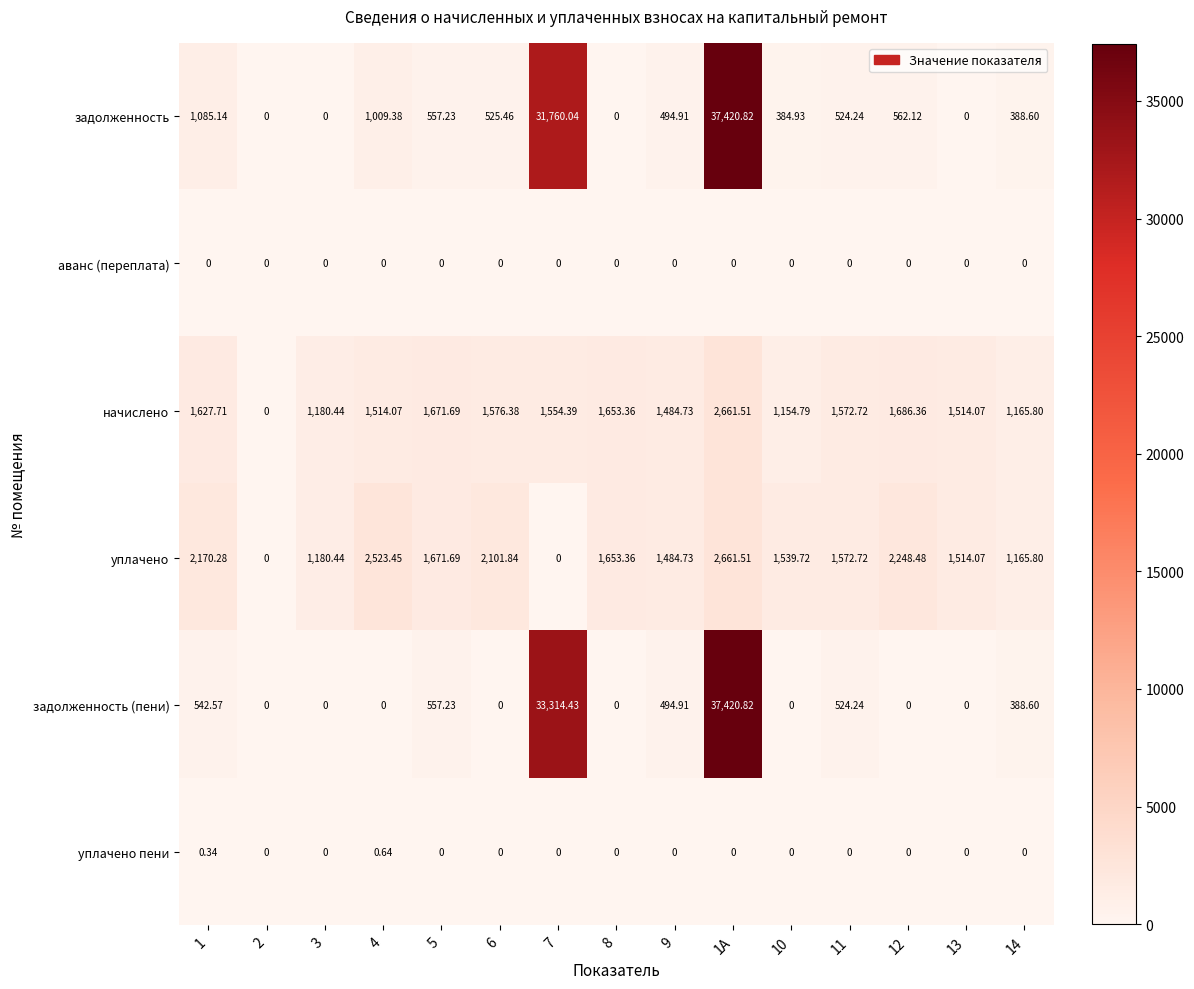

At how many categories does at least one series exceed 14945?

2